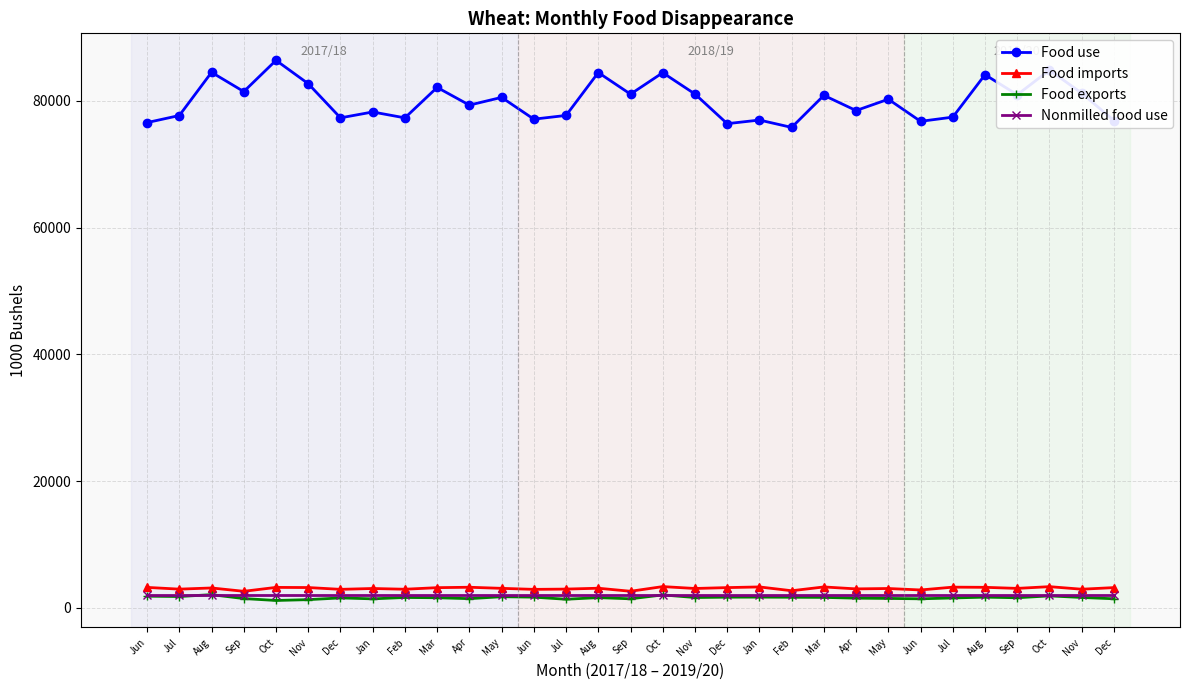

What are all the series names shown in the legend?

Food use, Food imports, Food exports, Nonmilled food use